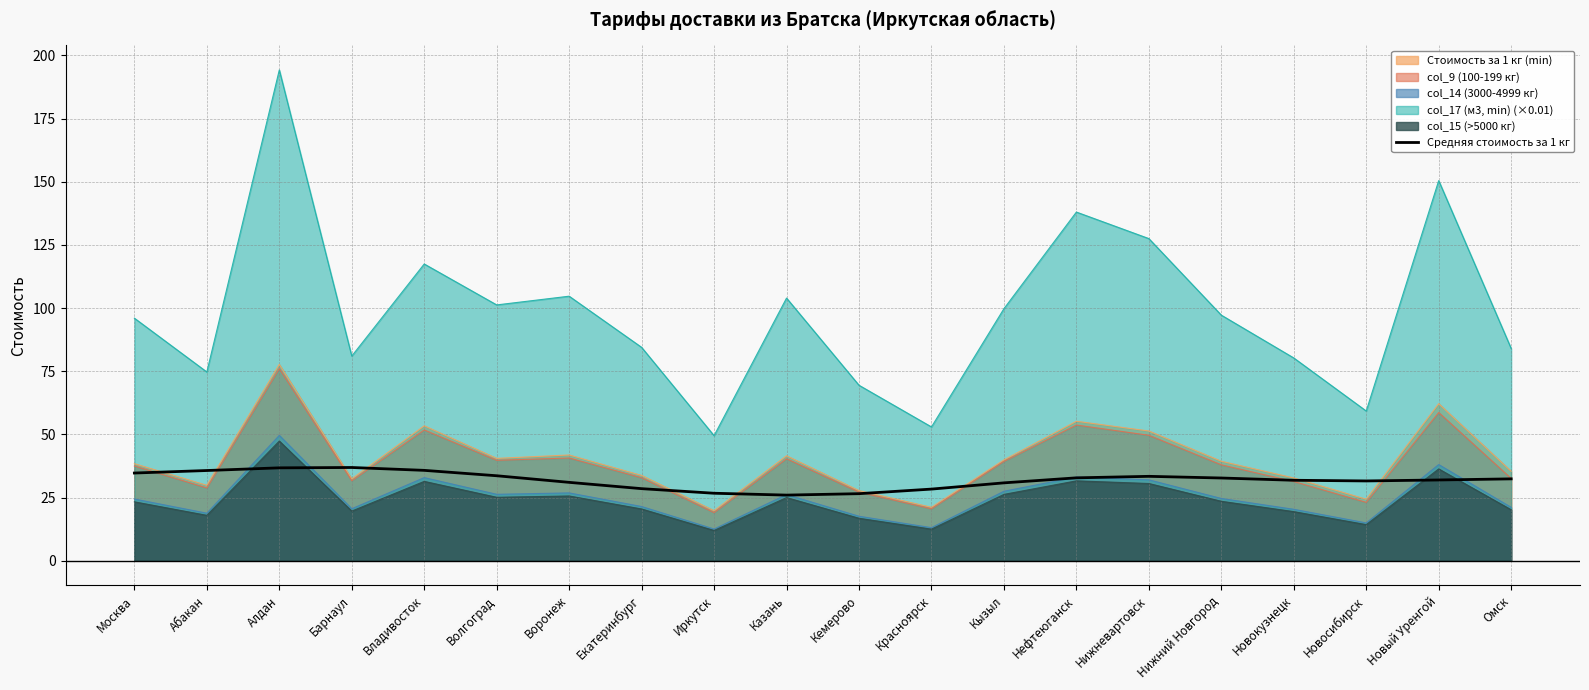

Reading left to right, list all the values displayed in this chart.

34.7	35.7	36.8	36.9	35.8	33.6	31.0	28.5	26.7	26.0	26.5	28.3	30.8	32.8	33.4	32.7	31.8	31.6	32.0	32.4